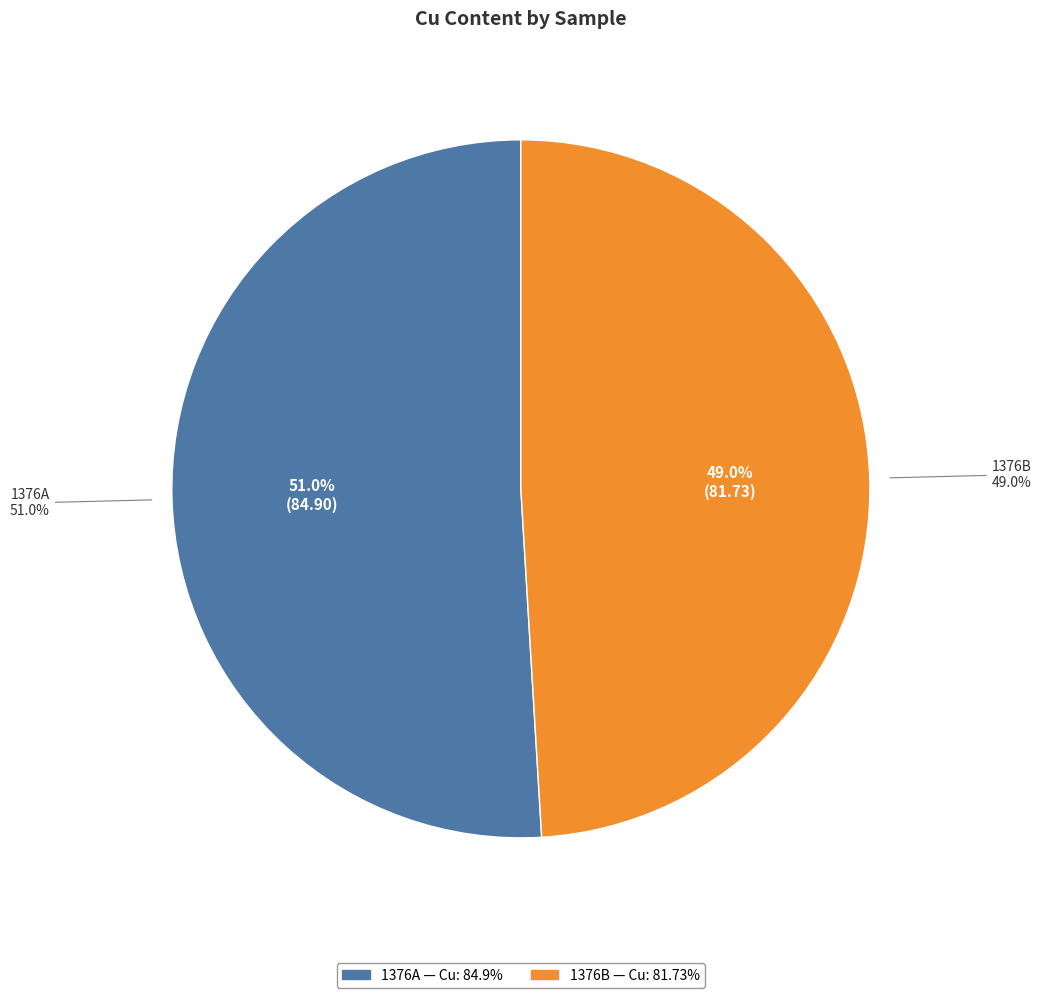

True or false: 1376A accounts for 51% of the total.

True